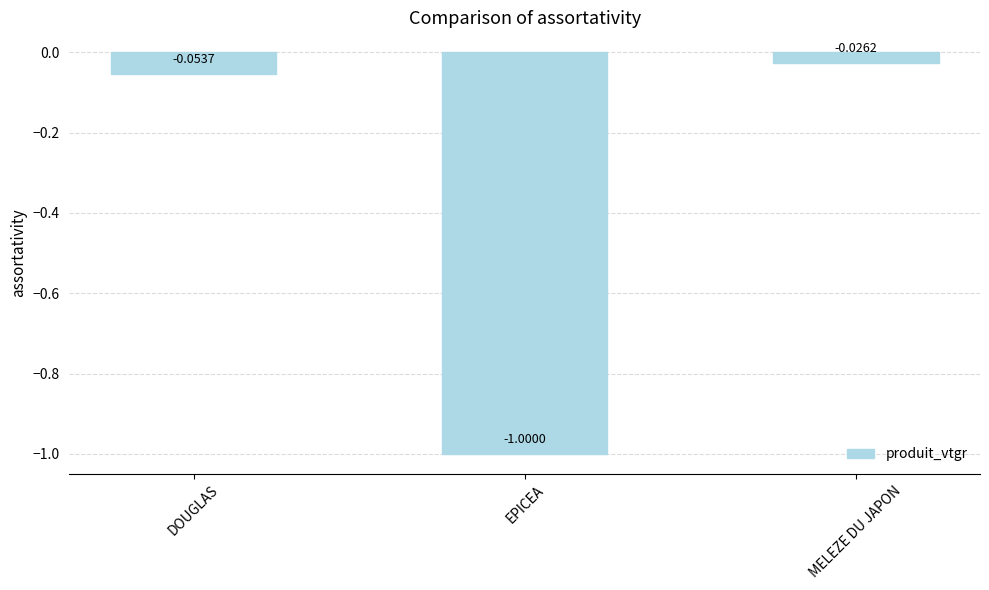

True or false: the data shows -1.0 at EPICEA.

True